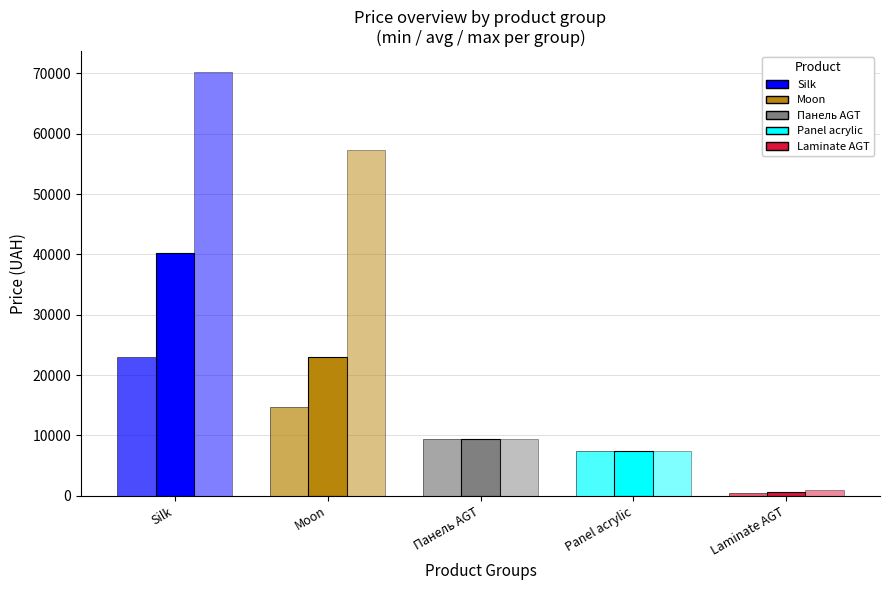

At which category does the chart reach its peak across all series?

Silk